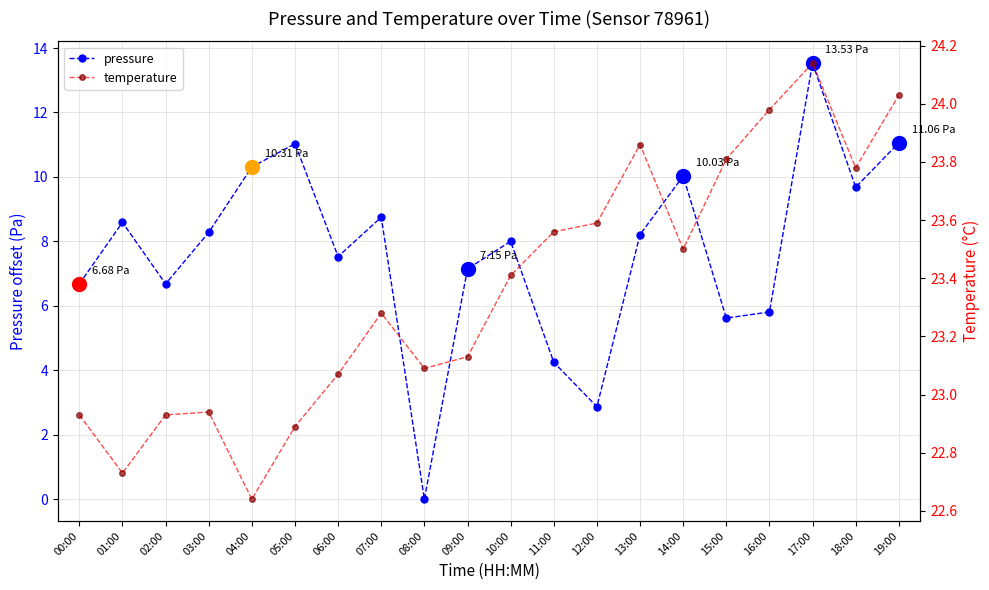

At which category is the sum across all series the highest?

17:00